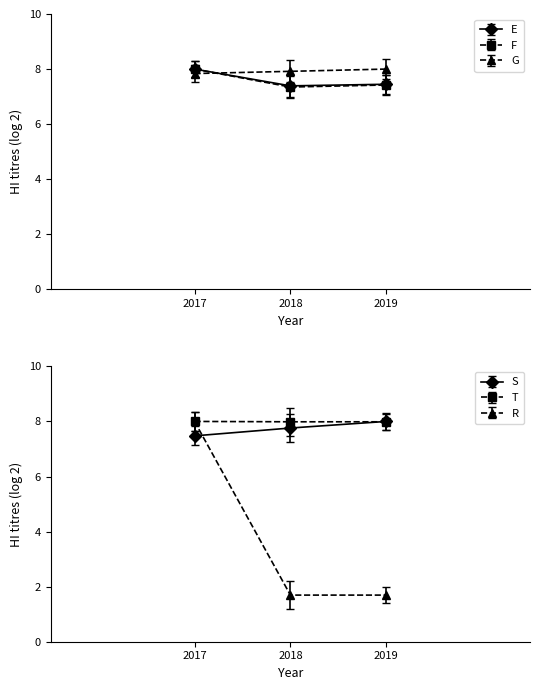

What is the difference between the second highest and minimum values in the E series?

0.1